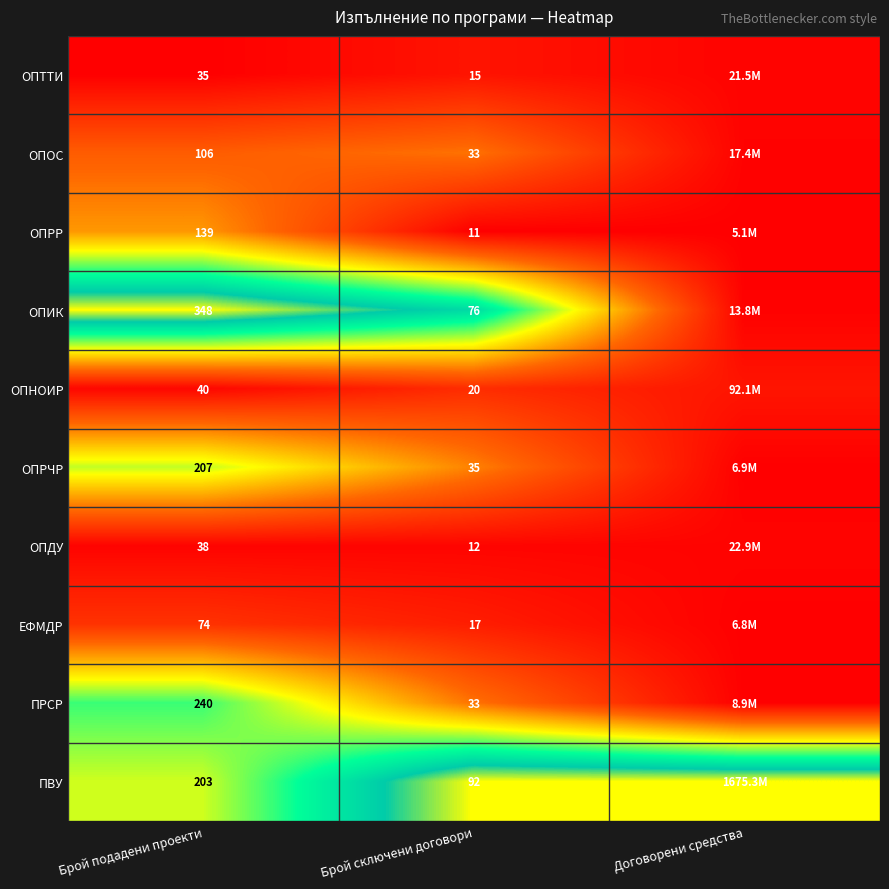

Is the value of ОПРЧР at Брой сключени договори greater than the value of ОПИК at Брой сключени договори?

No